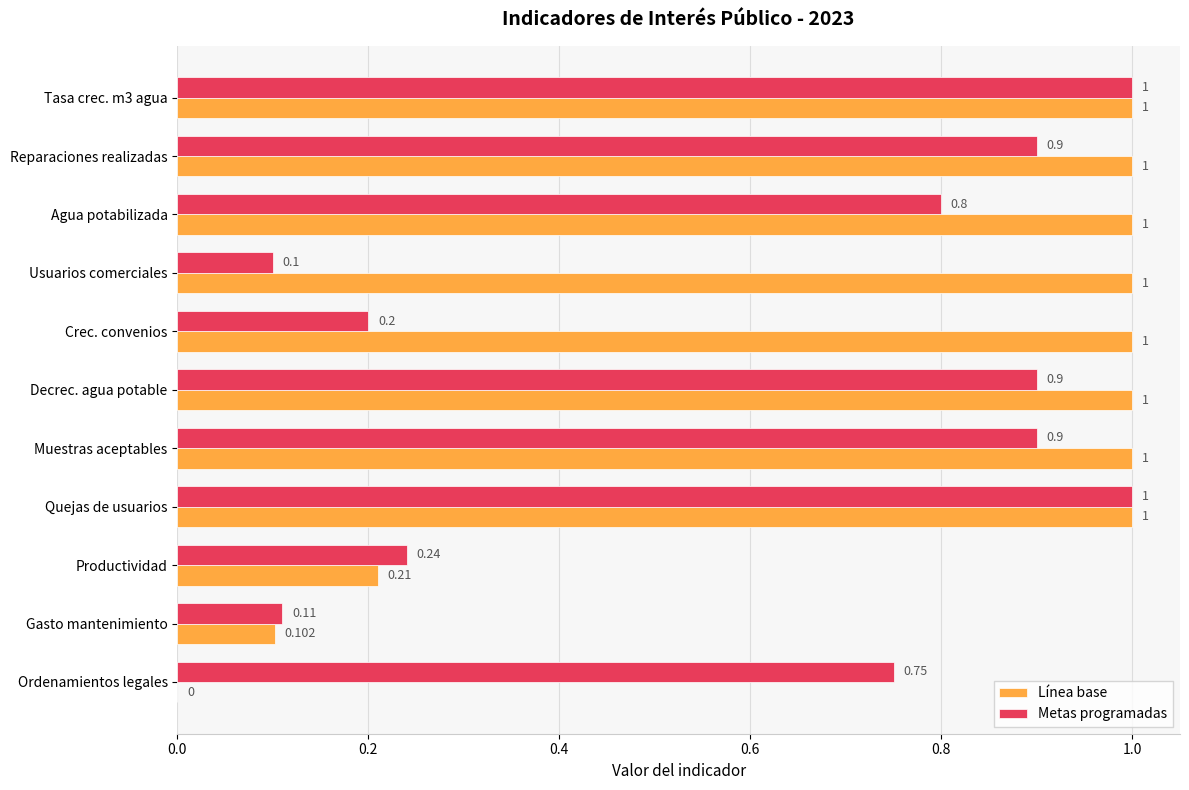

Which series changed the most between Productividad and Gasto mantenimiento?

Metas programadas